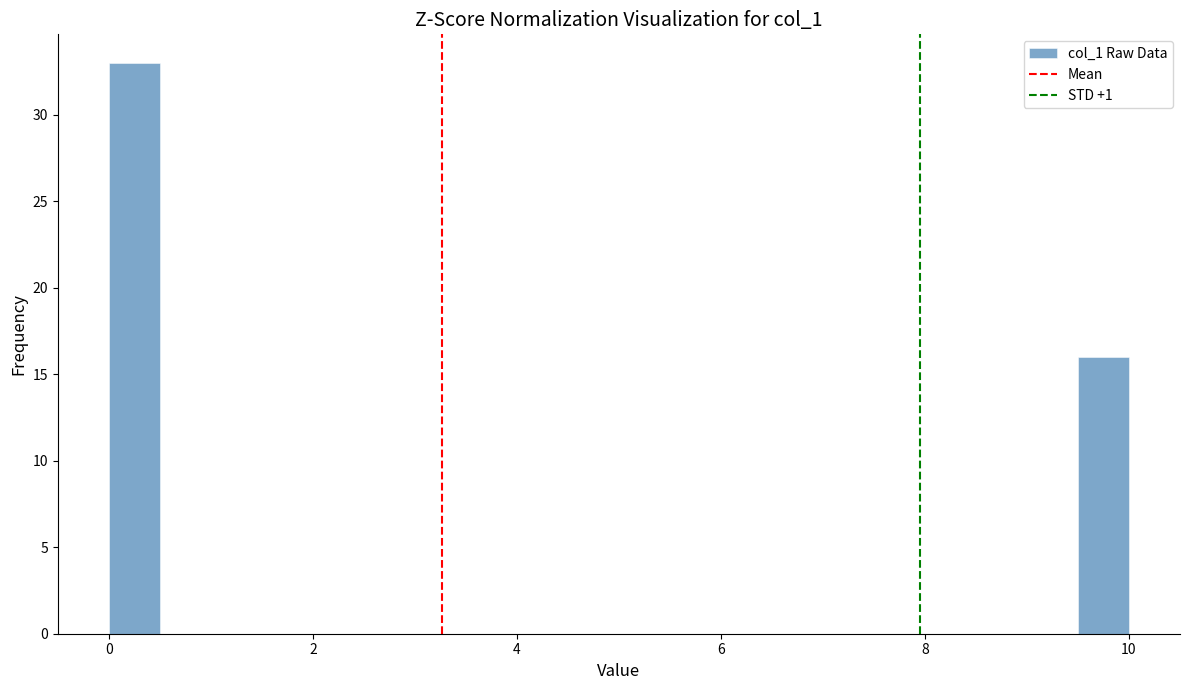

Around what value on the x-axis is the tallest bar? Give the approximate position of its centre, as read against the axis.

0.2